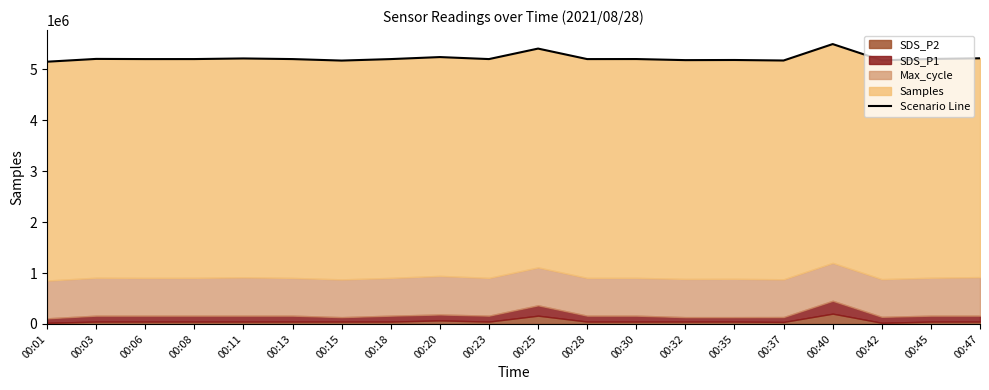

True or false: the data shows 5178997.9 at 00:42.

True